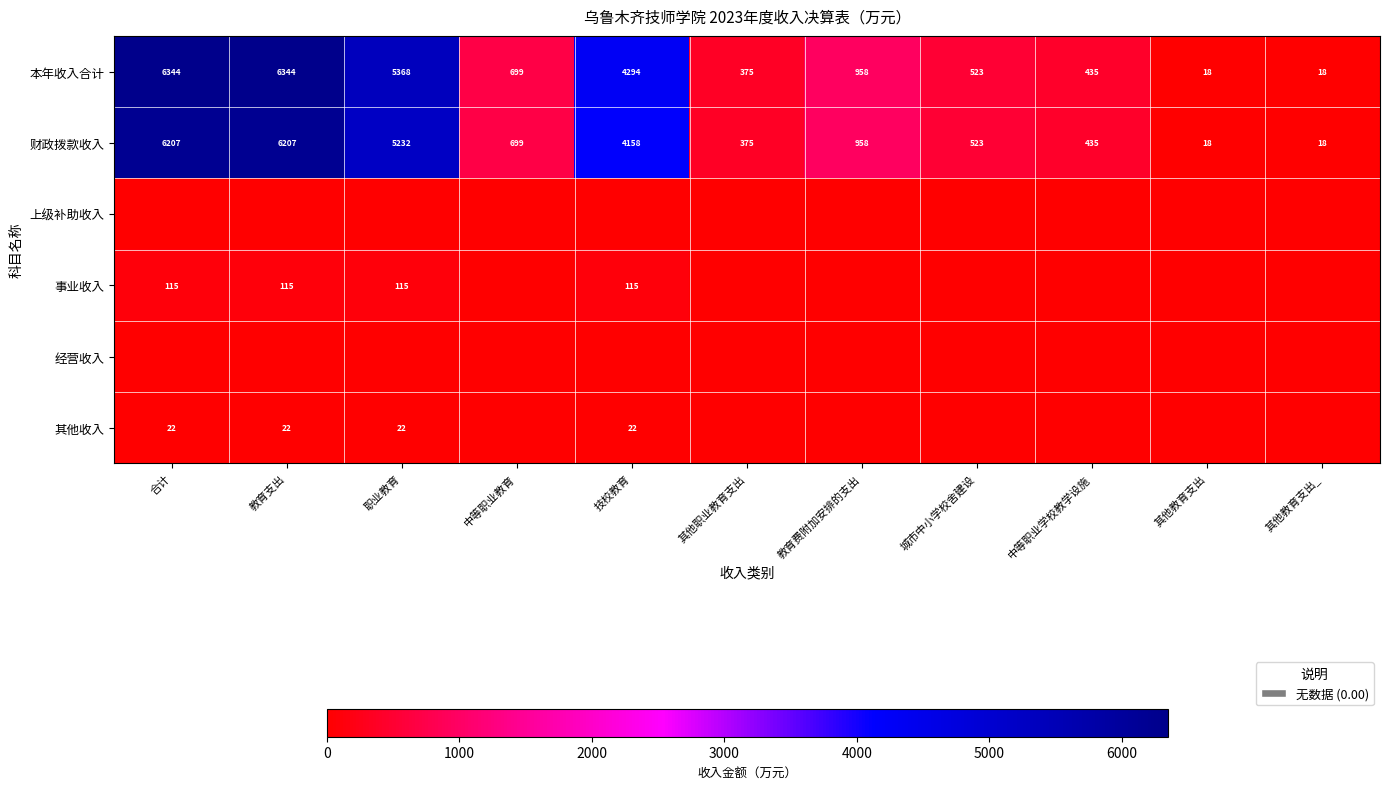

What is the average value of the 本年收入合计 series?

2307